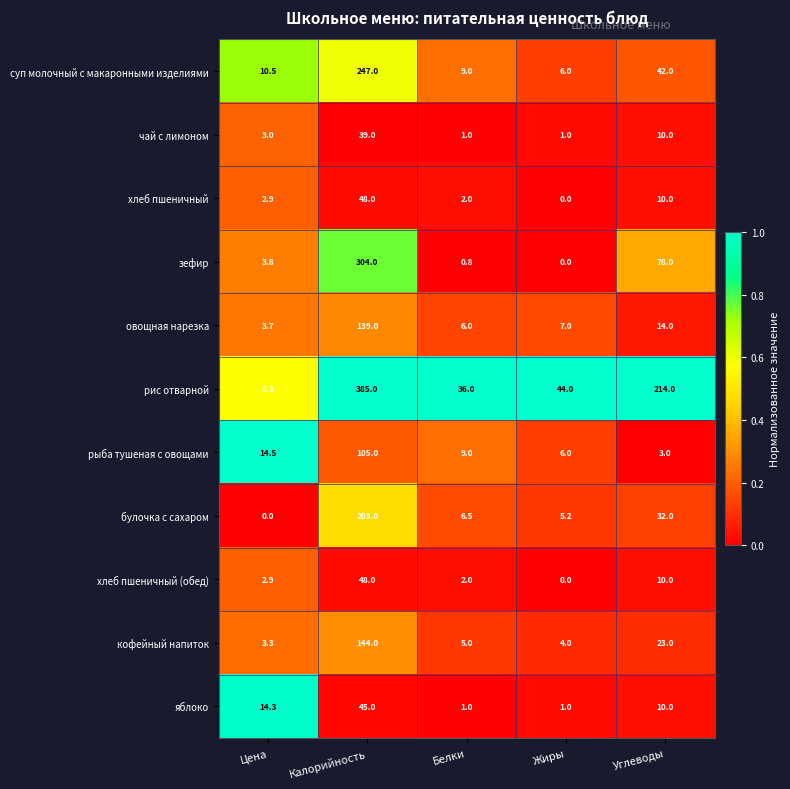

The рыба тушеная с овощами series shows 9.0 at Белки. True or false?

True